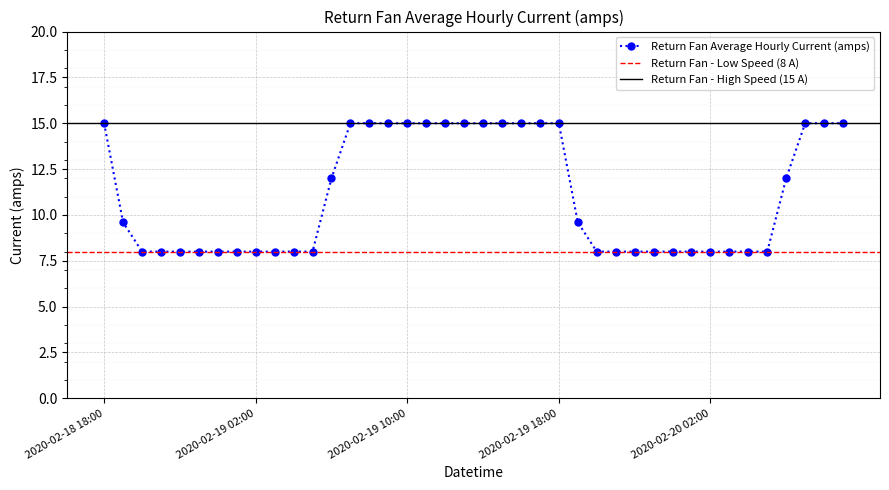

At which label does the data first exceed 9?

2020-02-18 18:00